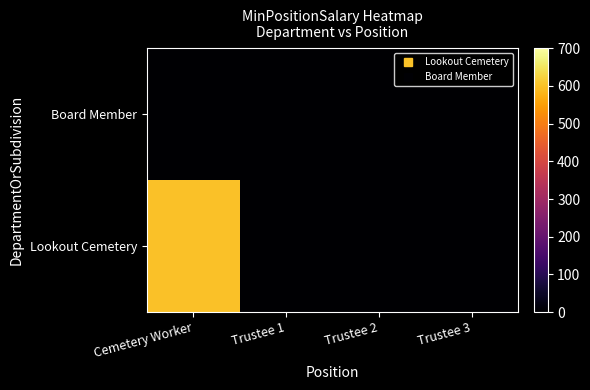

List the series in order of their peak value, lowest first.

Board Member, Lookout Cemetery